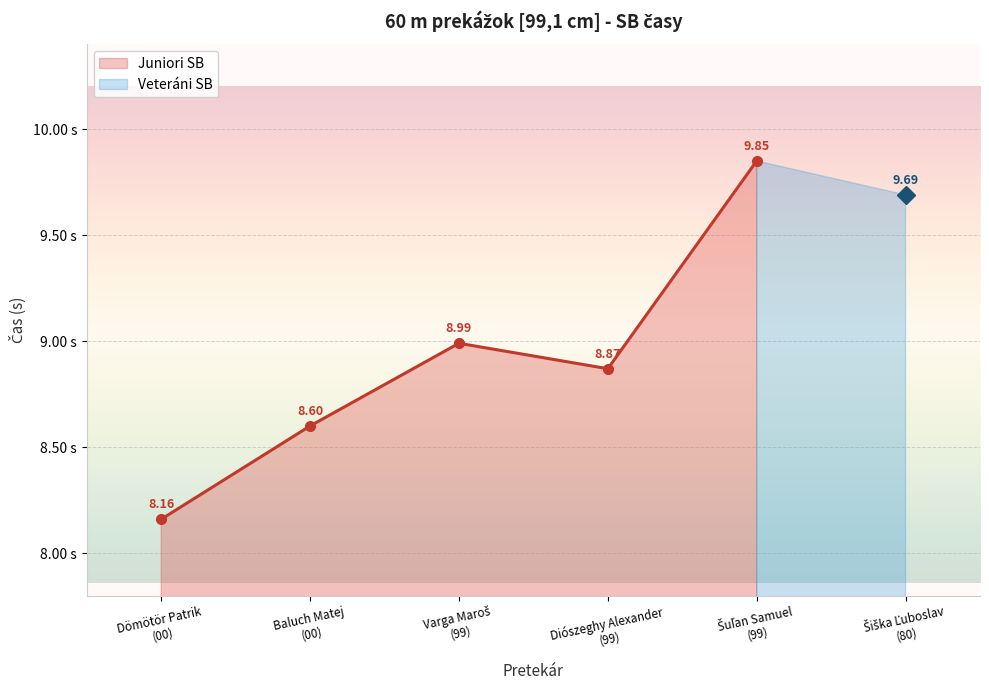

List the labels in order of value, smallest first.

Dömötör Patrik
(00), Baluch Matej
(00), Diószeghy Alexander
(99), Varga Maroš
(99), Šuľan Samuel
(99)